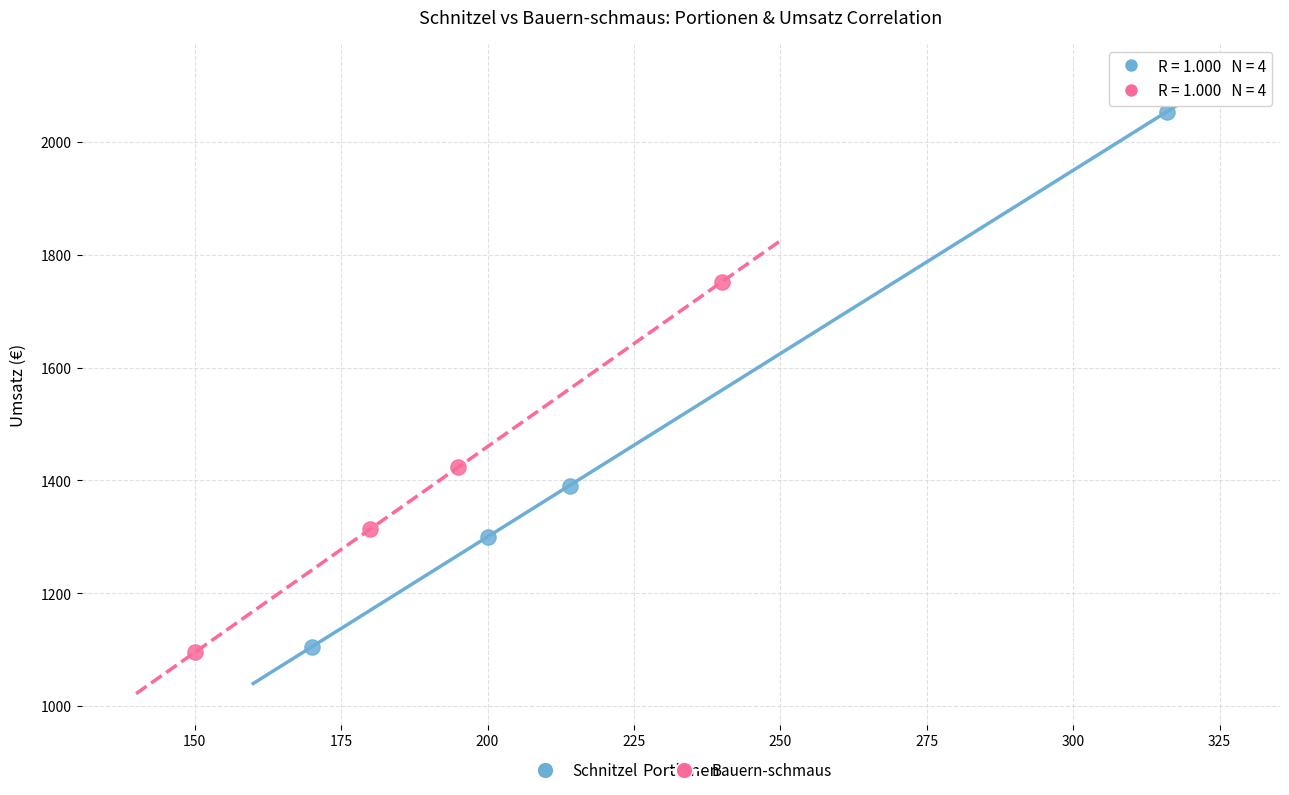

Which series contains the highest Y value?

Schnitzel